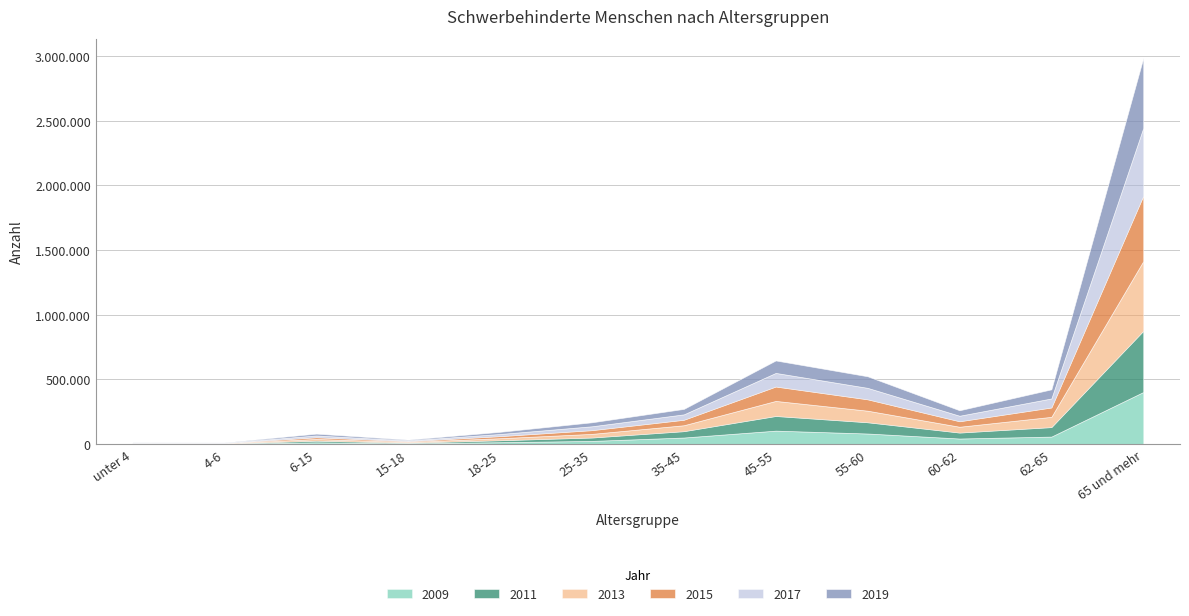

What are all the series names shown in the legend?

2009, 2011, 2013, 2015, 2017, 2019